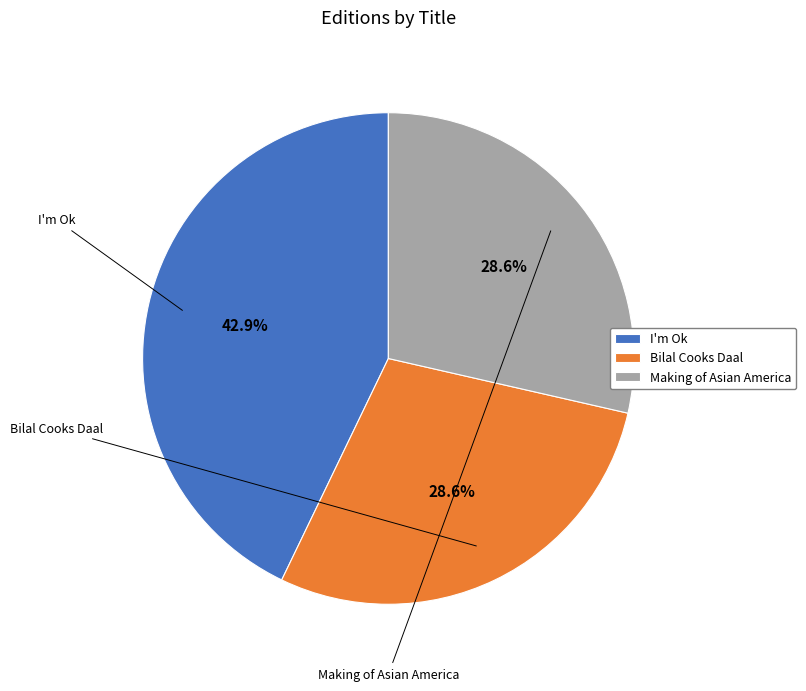

What is the ratio of the value at Making of Asian America to the value at I'm Ok?

0.7